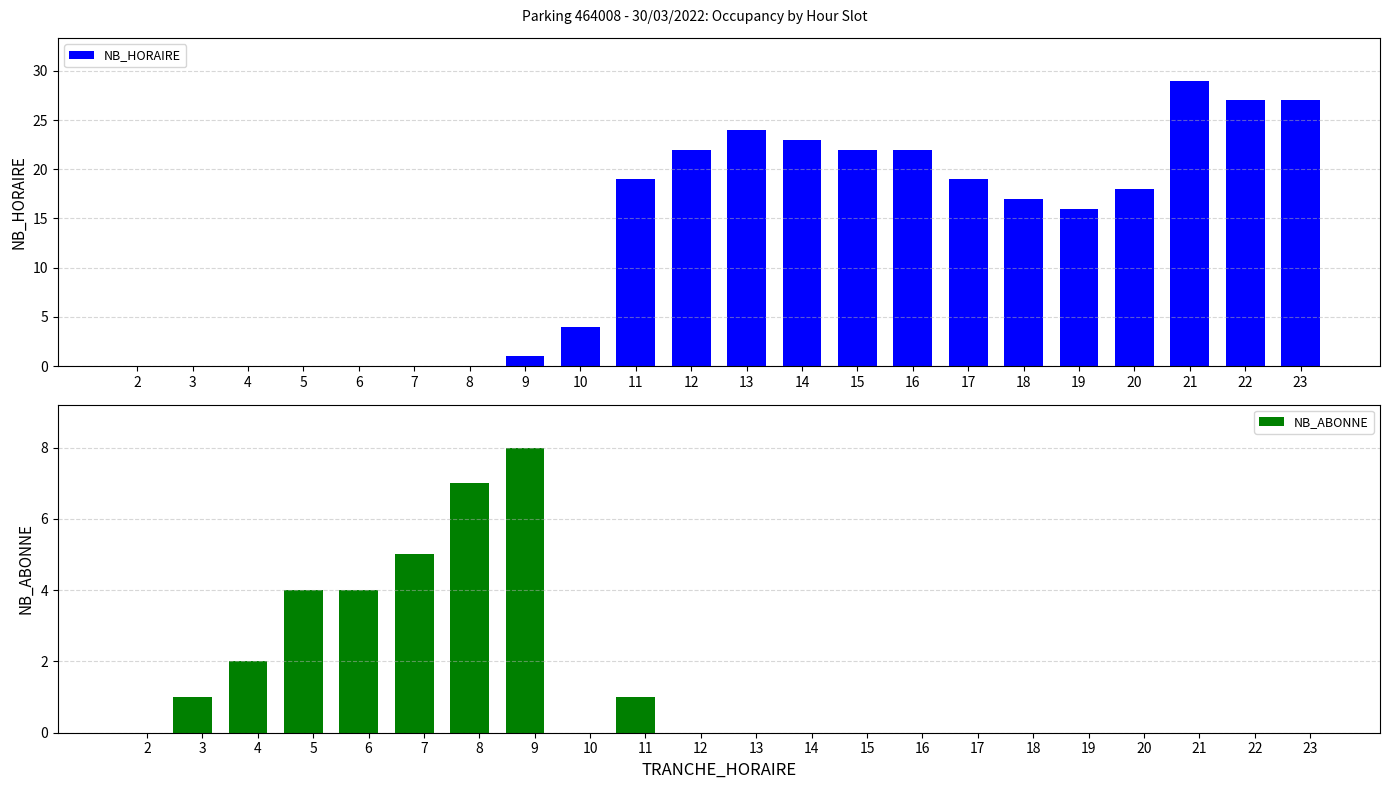

Reading left to right, transcribe all the data shown in this chart.

NB_HORAIRE: 0	0	0	0	0	0	0	1	4	19	22	24	23	22	22	19	17	16	18	29	27	27
NB_ABONNE: 0	1	2	4	4	5	7	8	0	1	0	0	0	0	0	0	0	0	0	0	0	0